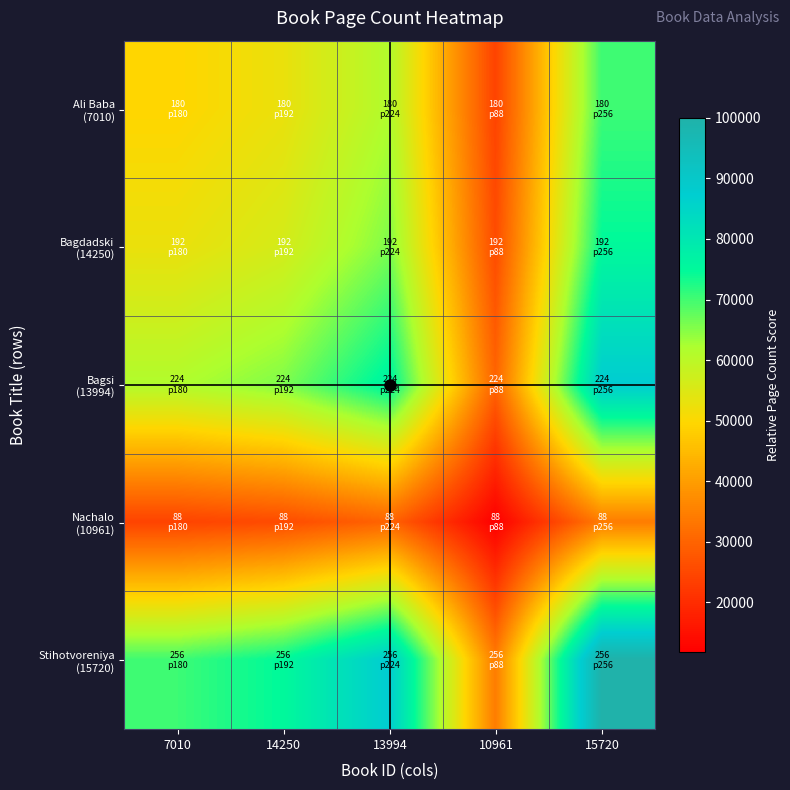

At which category is the sum across all series the highest?

15720